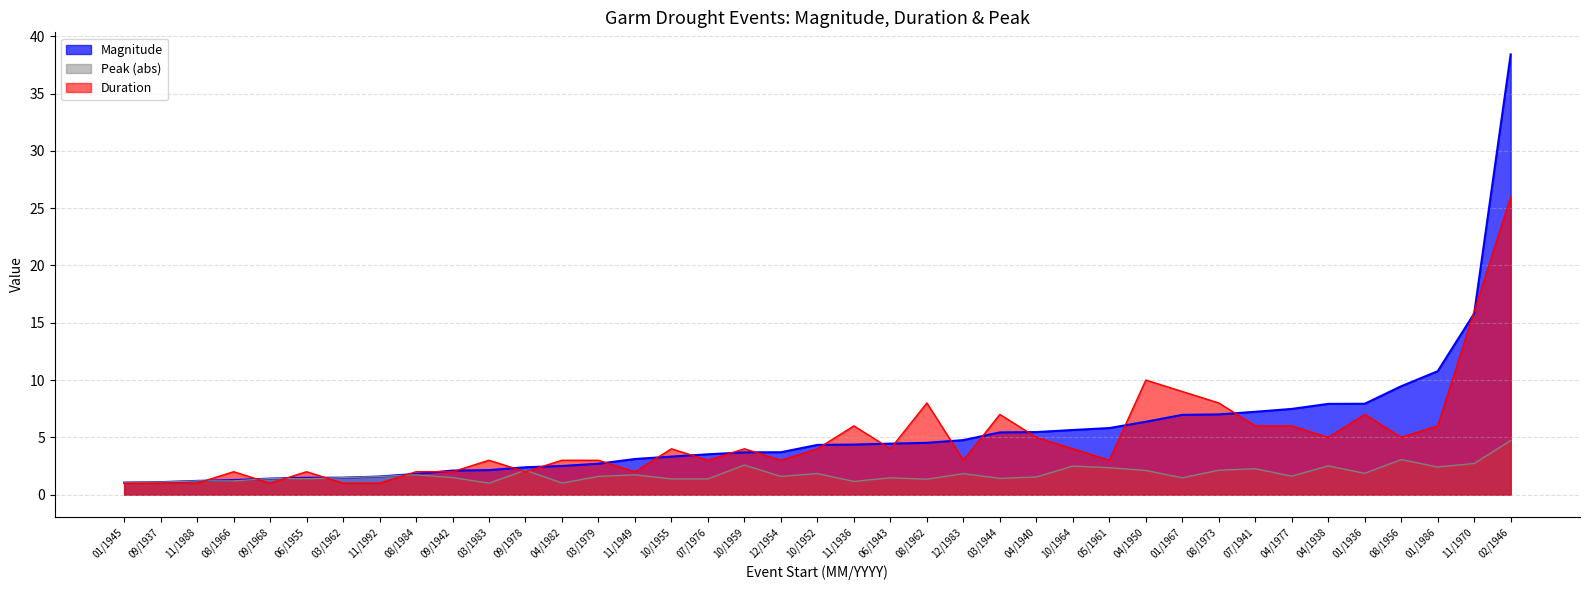

What is the difference between the maximum and minimum values in the Duration series?

25.0